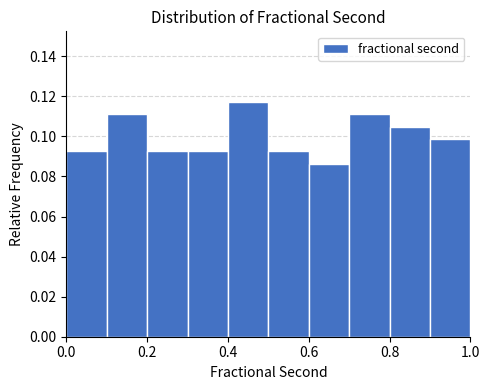

Reading left to right, transcribe this chart: for each bar, give the range it covers on the x-axis and its height. The values are not printed on the chart, so give them approximately, as read against the axis.

0.0 to 0.1: 0.092
0.1 to 0.2: 0.112
0.2 to 0.3: 0.092
0.3 to 0.4: 0.092
0.4 to 0.5: 0.118
0.5 to 0.6: 0.092
0.6 to 0.7: 0.086
0.7 to 0.8: 0.112
0.8 to 0.9: 0.104
0.9 to 1.0: 0.098